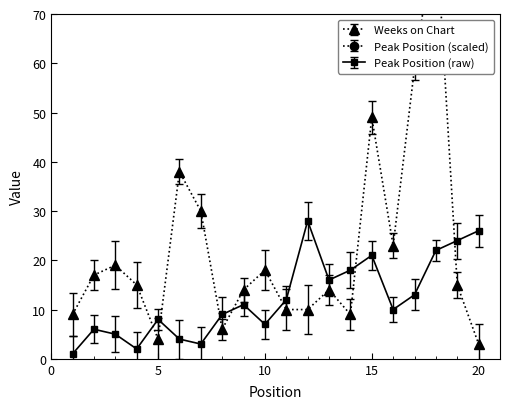

What is the value of the Weeks on Chart point at the 19th from the left?

15